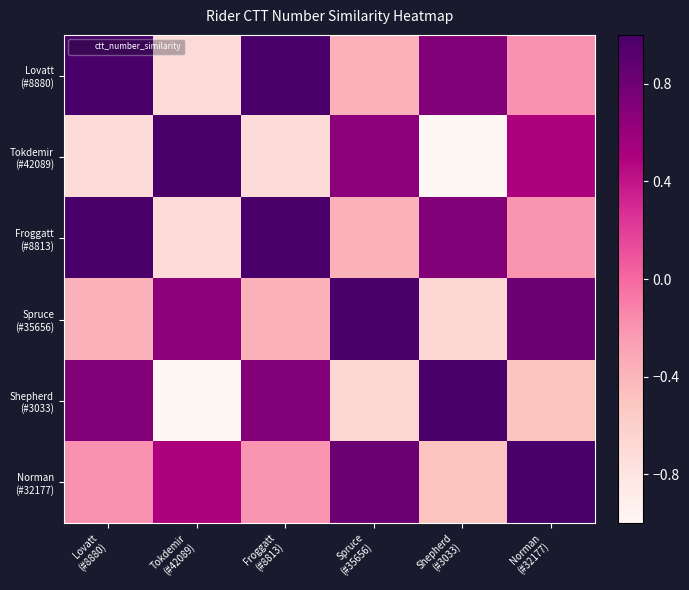

Which series has the largest range (max minus min)?

Tokdemir (#42089)